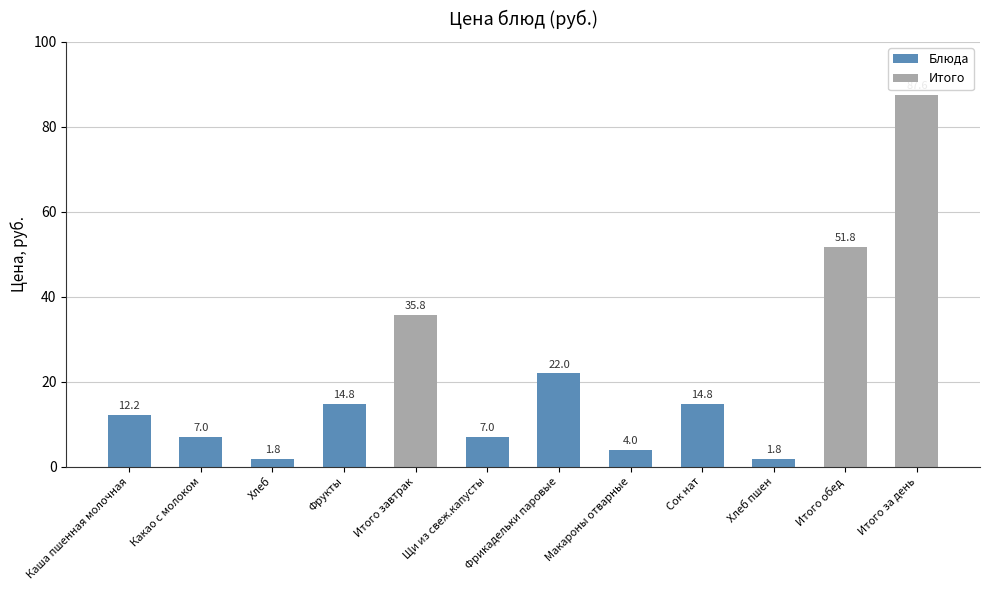

What is the difference between the second highest and second lowest values?

50.0